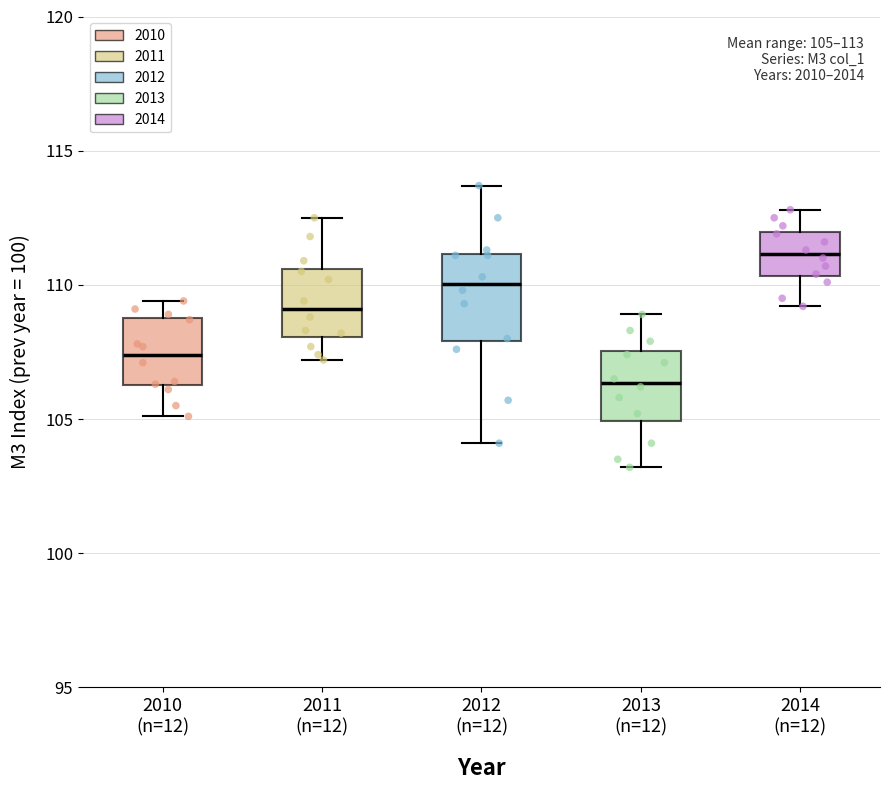

Comparing the boxes themselves (not the whiskers), which one is the tallest?

2012 (n=12)